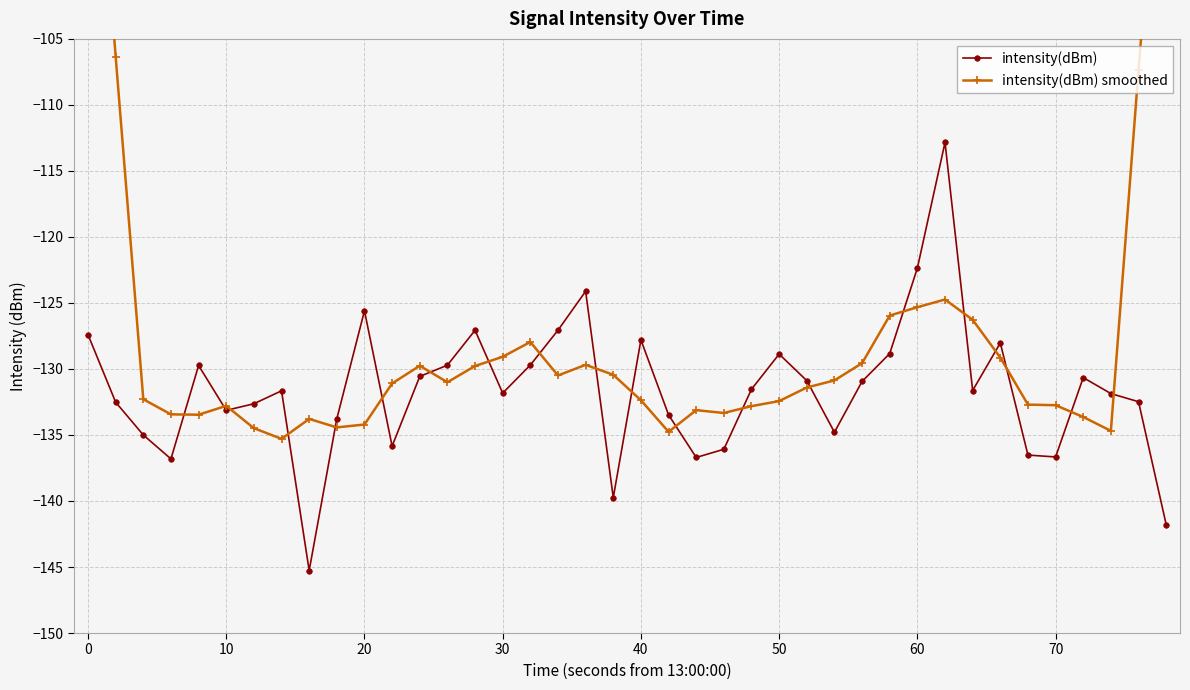

What is the lowest value of the intensity(dBm) series?

-145.3